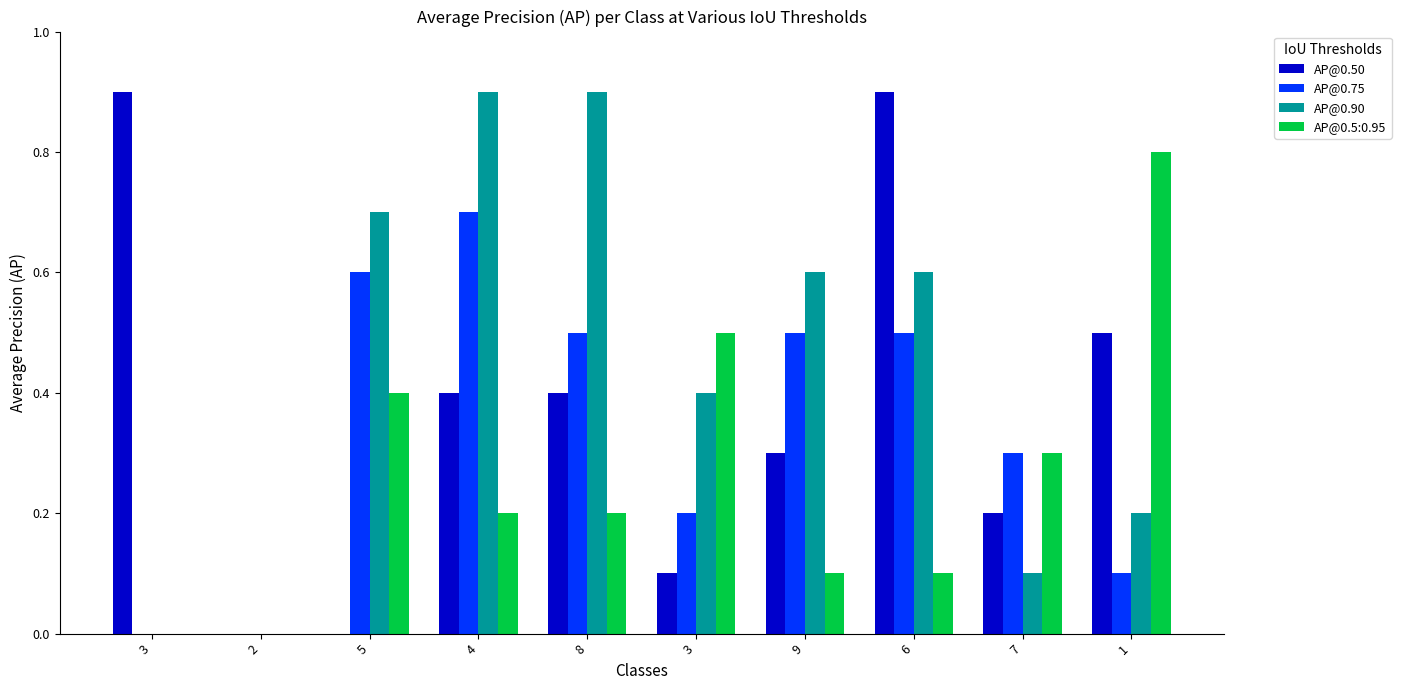

What is the difference between the maximum and minimum values in the AP@0.75 series?

0.7